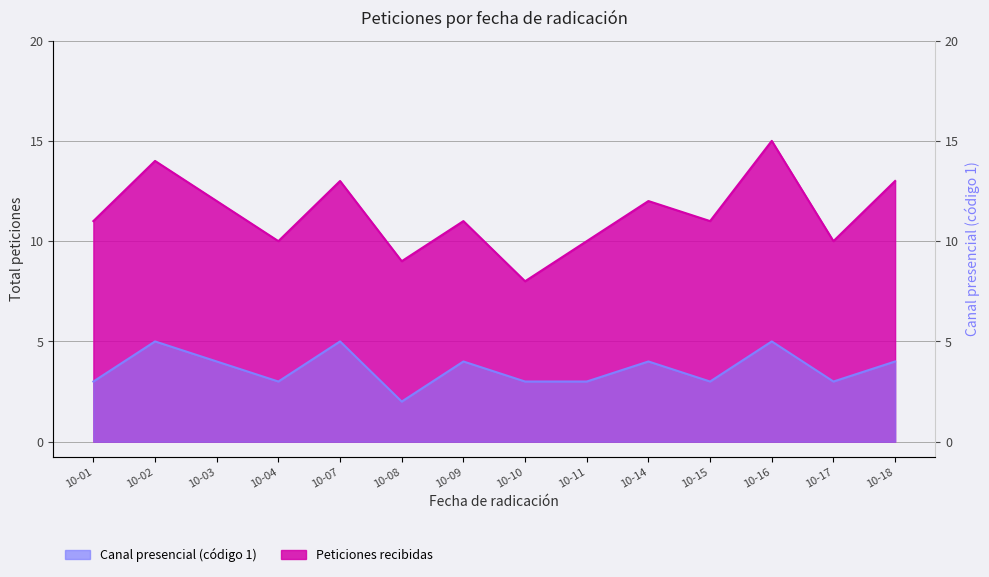

What is the minimum value for Canal presencial (código 1)?

2